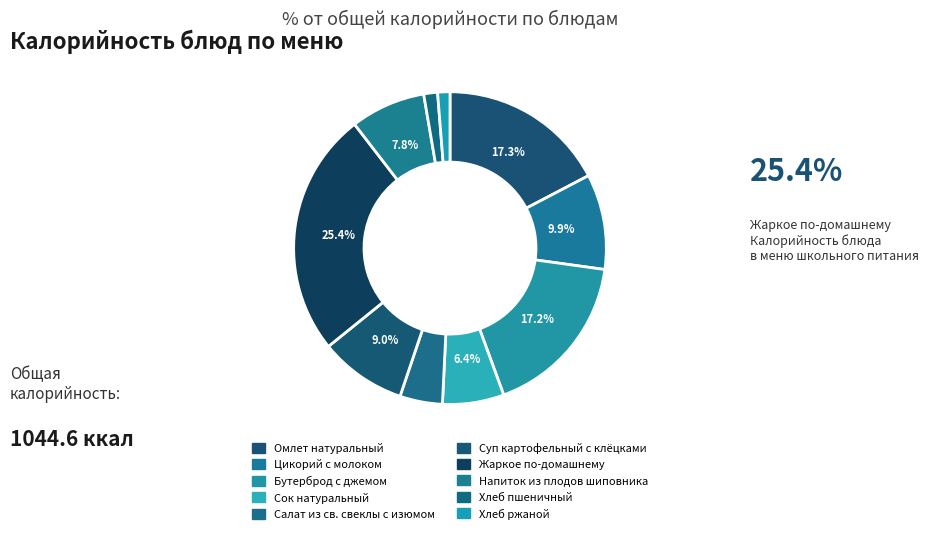

Combined, what portion of the pie is Жаркое по-домашнему and Напиток из плодов шиповника?

33.1%